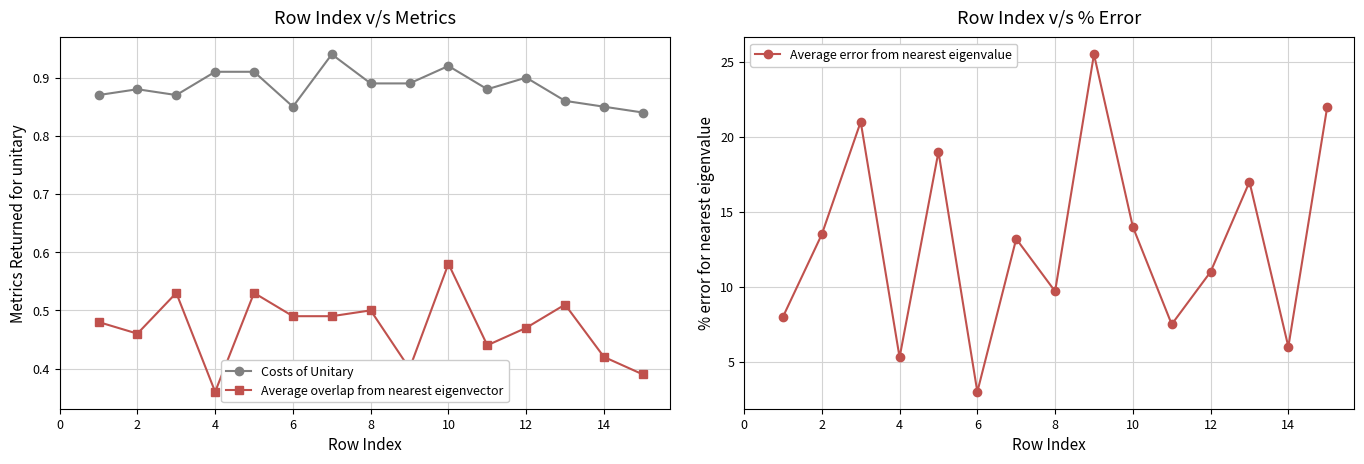

True or false: Average overlap from nearest eigenvector has more than 2 interior local peaks.

True